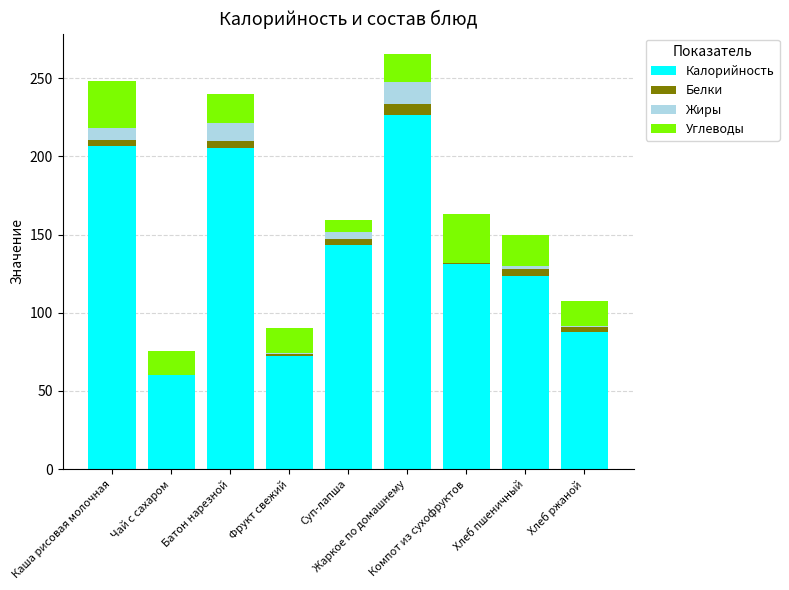

What is the sum of all Калорийность values?

1255.5